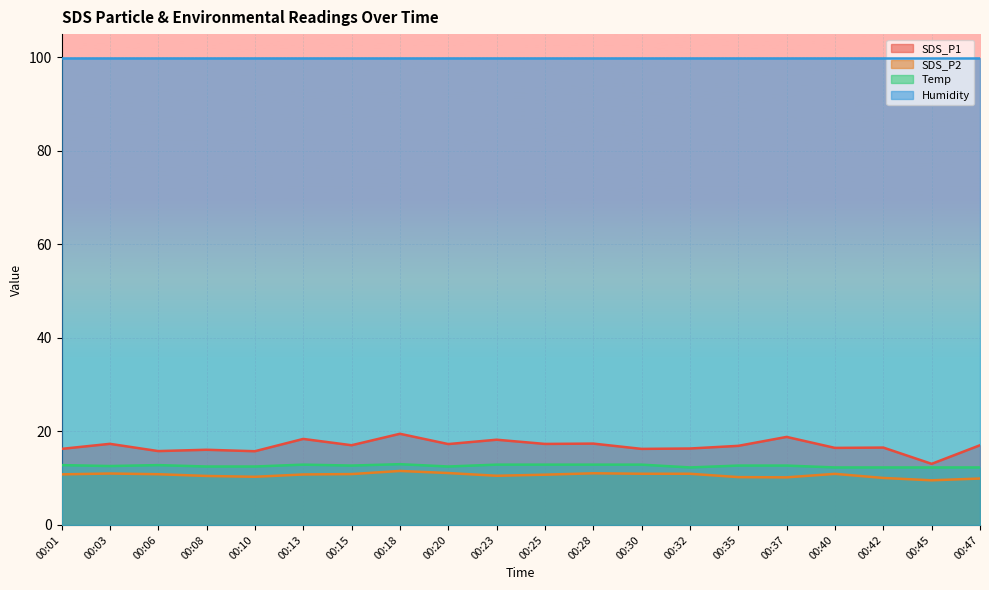

Which series has the largest range (max minus min)?

SDS_P1